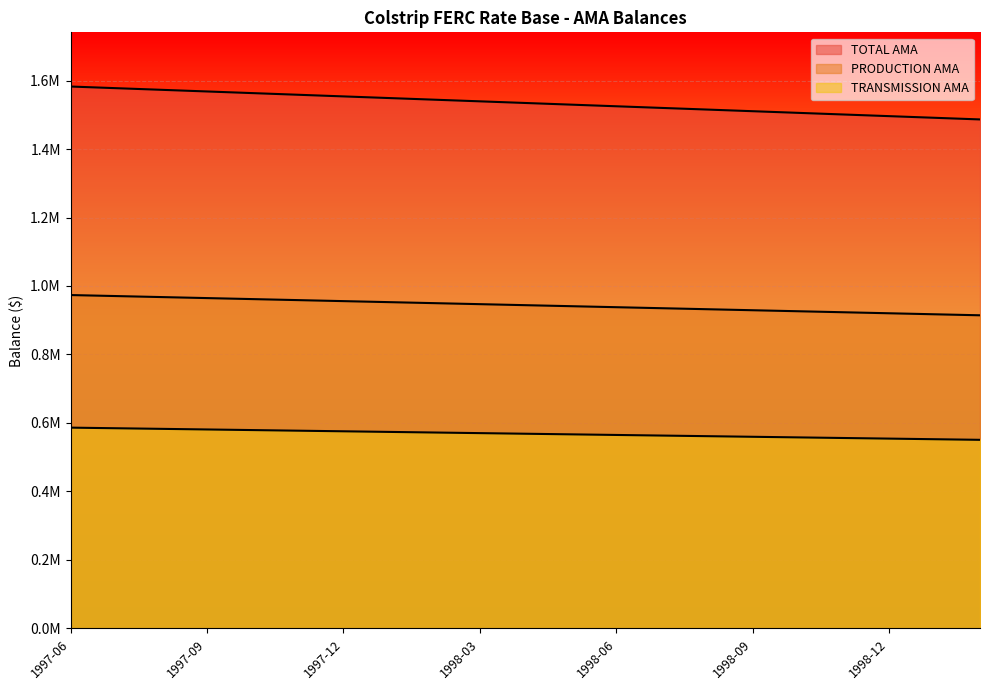

True or false: TRANSMISSION AMA has more than 0 points higher than both neighbors.

False